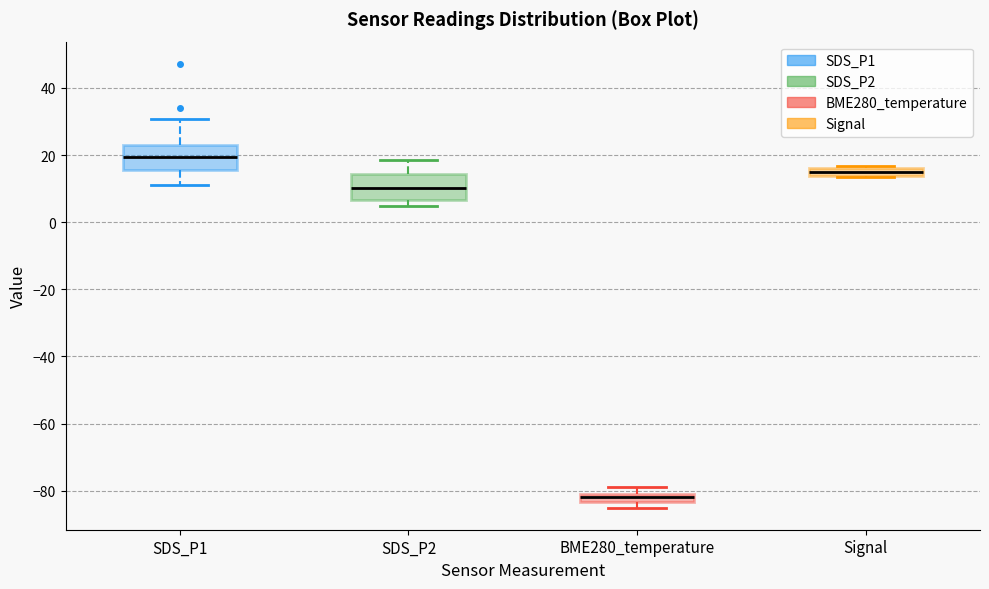

Where is the upper edge of the box for Signal on the y-axis? The values are not printed on the chart, so give them approximately, as read against the axis.

16